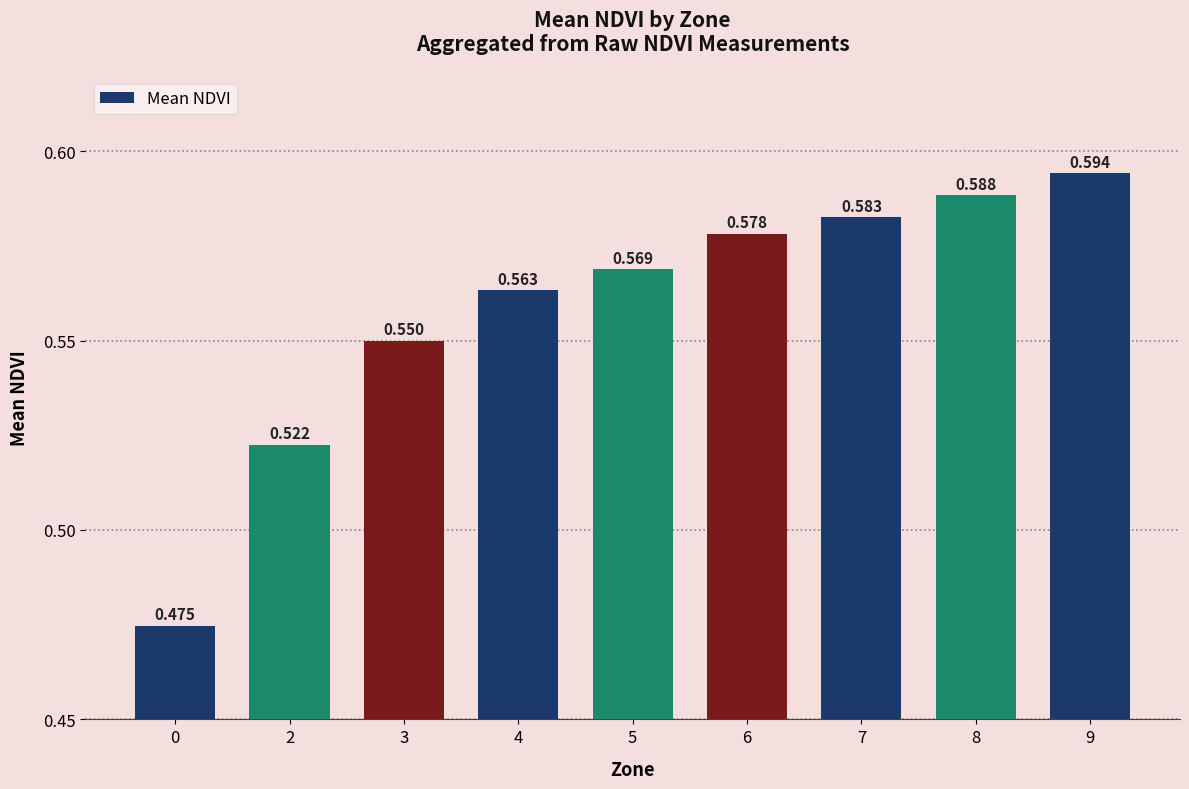

Reading right to left, list all the values displayed in this chart.

9=0.6	8=0.6	7=0.6	6=0.6	5=0.6	4=0.6	3=0.6	2=0.5	0=0.5